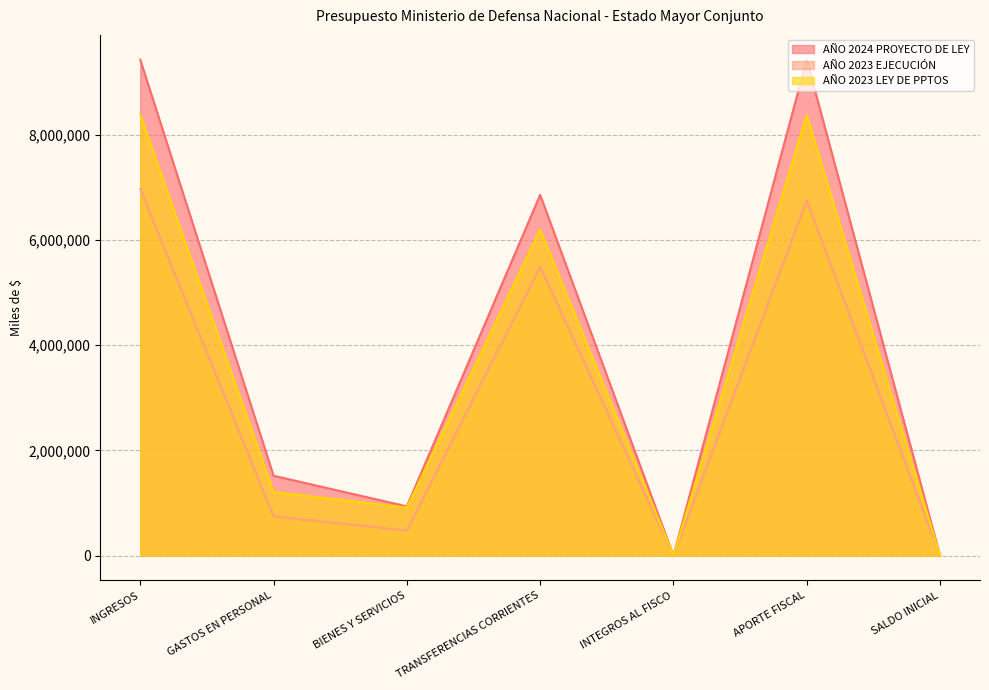

At which category does AÑO 2023 LEY DE PPTOS reach its first local peak?

TRANSFERENCIAS CORRIENTES